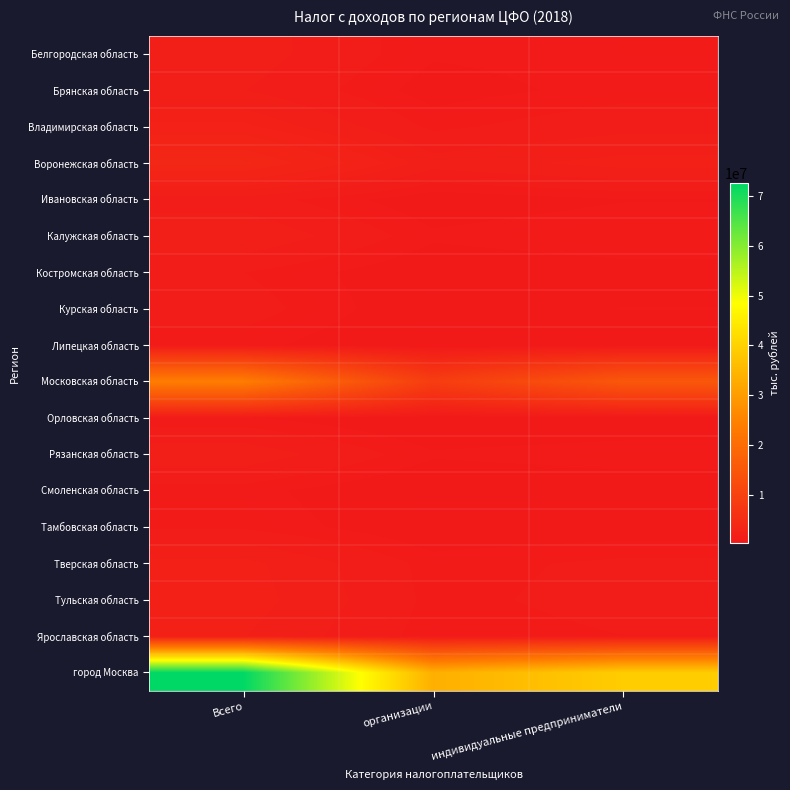

Reading left to right, what are all the values shown in this chart?

Белгородская область: Всего=1691349	организации=794747	индивидуальные предприниматели=896602
Брянская область: Всего=1474152	организации=593393	индивидуальные предприниматели=880759
Владимирская область: Всего=2272612	организации=952138	индивидуальные предприниматели=1320474
Воронежская область: Всего=3687517	организации=1641248	индивидуальные предприниматели=2046269
Ивановская область: Всего=1233426	организации=501618	индивидуальные предприниматели=731808
Калужская область: Всего=1853055	организации=821396	индивидуальные предприниматели=1031659
Костромская область: Всего=1041836	организации=451909	индивидуальные предприниматели=589927
Курская область: Всего=1214394	организации=449406	индивидуальные предприниматели=764988
Липецкая область: Всего=873526	организации=332006	индивидуальные предприниматели=541520
Московская область: Всего=23835812	организации=8763776	индивидуальные предприниматели=15072036
Орловская область: Всего=798033	организации=354946	индивидуальные предприниматели=443087
Рязанская область: Всего=1751818	организации=806430	индивидуальные предприниматели=945388
Смоленская область: Всего=867991	организации=378389	индивидуальные предприниматели=489602
Тамбовская область: Всего=987969	организации=449578	индивидуальные предприниматели=538391
Тверская область: Всего=2019468	организации=898381	индивидуальные предприниматели=1121087
Тульская область: Всего=2106764	организации=937499	индивидуальные предприниматели=1169265
Ярославская область: Всего=1898164	организации=866325	индивидуальные предприниматели=1031839
город Москва: Всего=72523714	организации=33523303	индивидуальные предприниматели=39000411